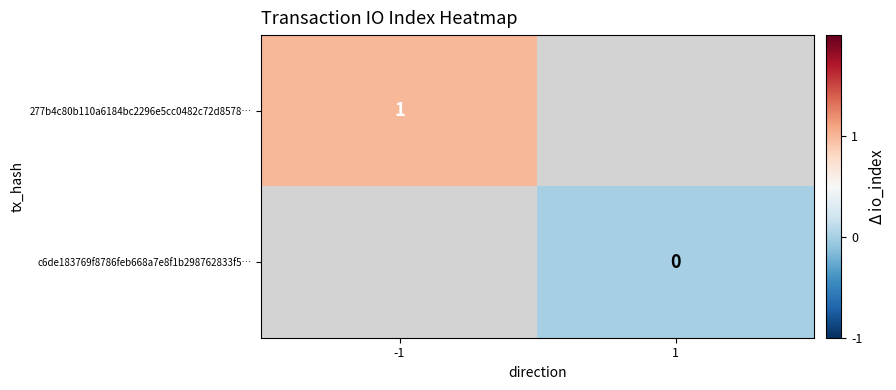

Is the value of c6de183769f8786feb668a7e8f1b298762833f5… at 1 greater than the value of 277b4c80b110a6184bc2296e5cc0482c72d8578… at -1?

No